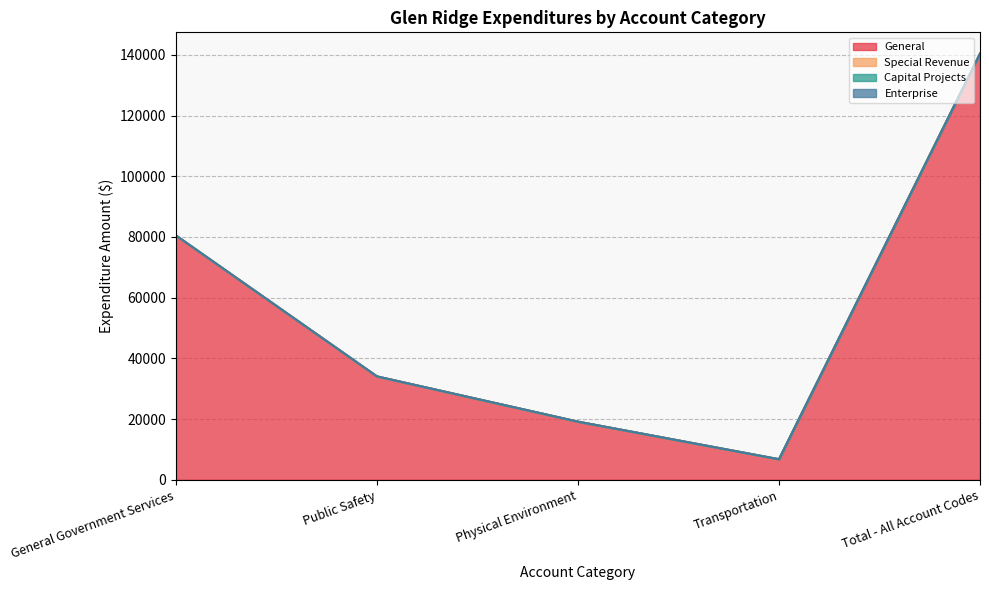

Which series has the widest spread of values?

General